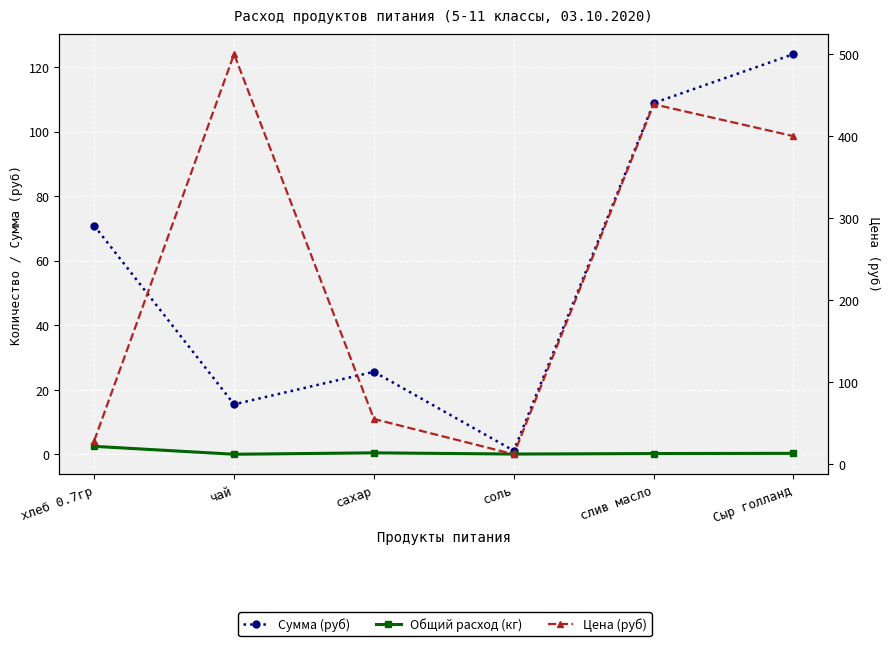

Rank the series by their average value, from highest to lowest.

Цена (руб), Сумма (руб), Общий расход (кг)